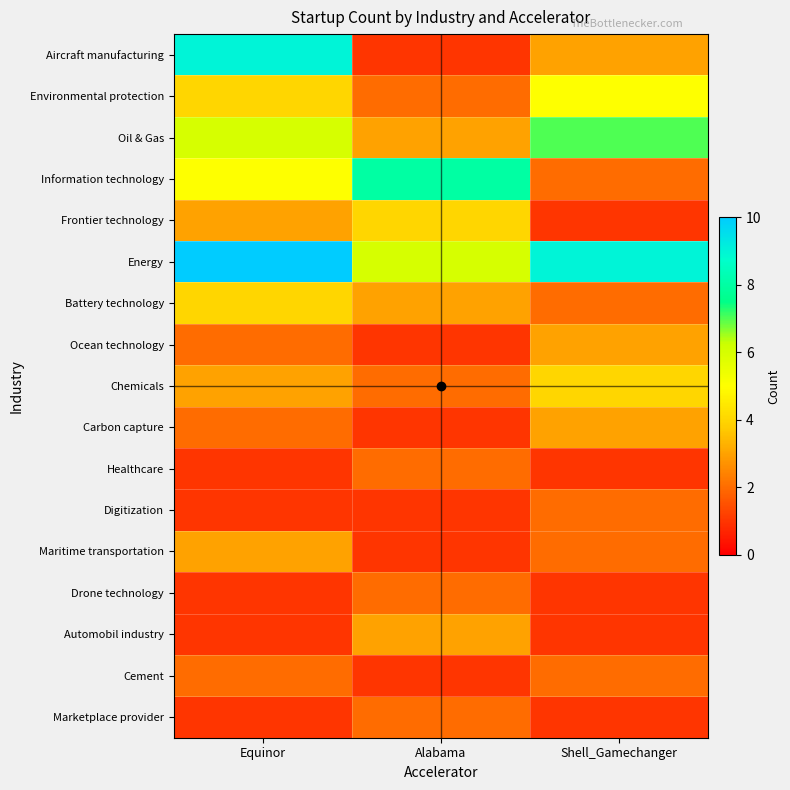

Rank the series by their maximum value, from lowest to highest.

Healthcare, Digitization, Drone technology, Cement, Marketplace provider, Ocean technology, Carbon capture, Maritime transportation, Automobil industry, Frontier technology, Battery technology, Chemicals, Environmental protection, Oil & Gas, Information technology, Aircraft manufacturing, Energy